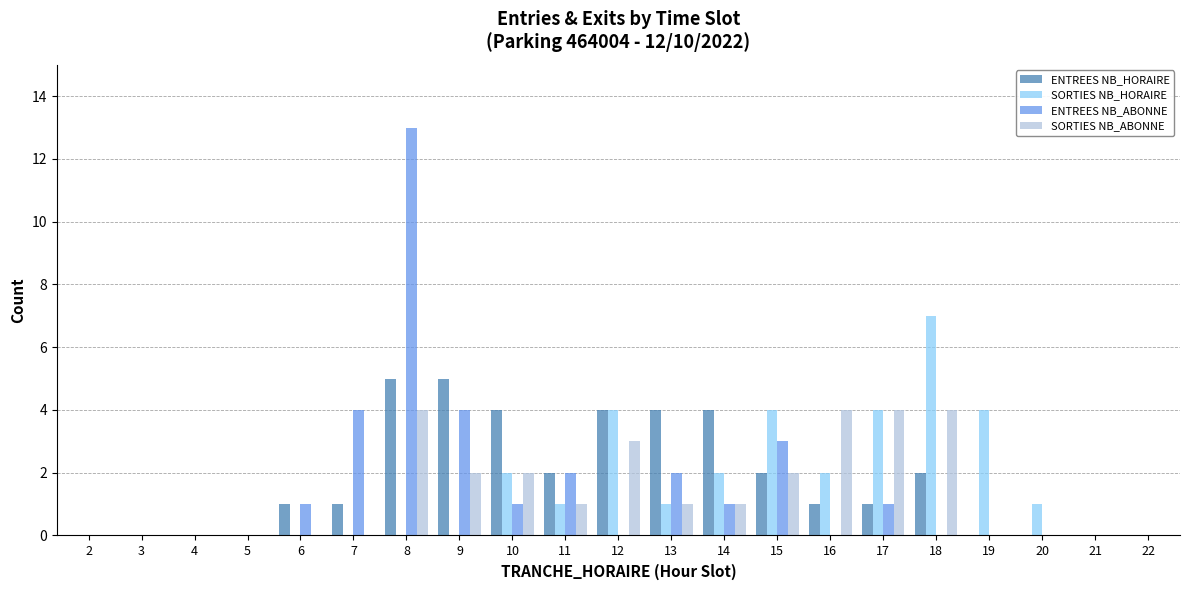

What is the sum of all SORTIES NB_ABONNE values?

28